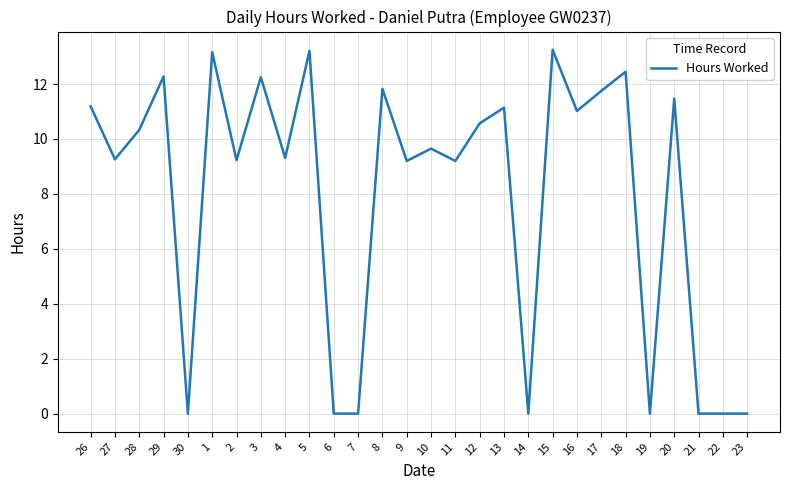

What position from the right is 10?

14